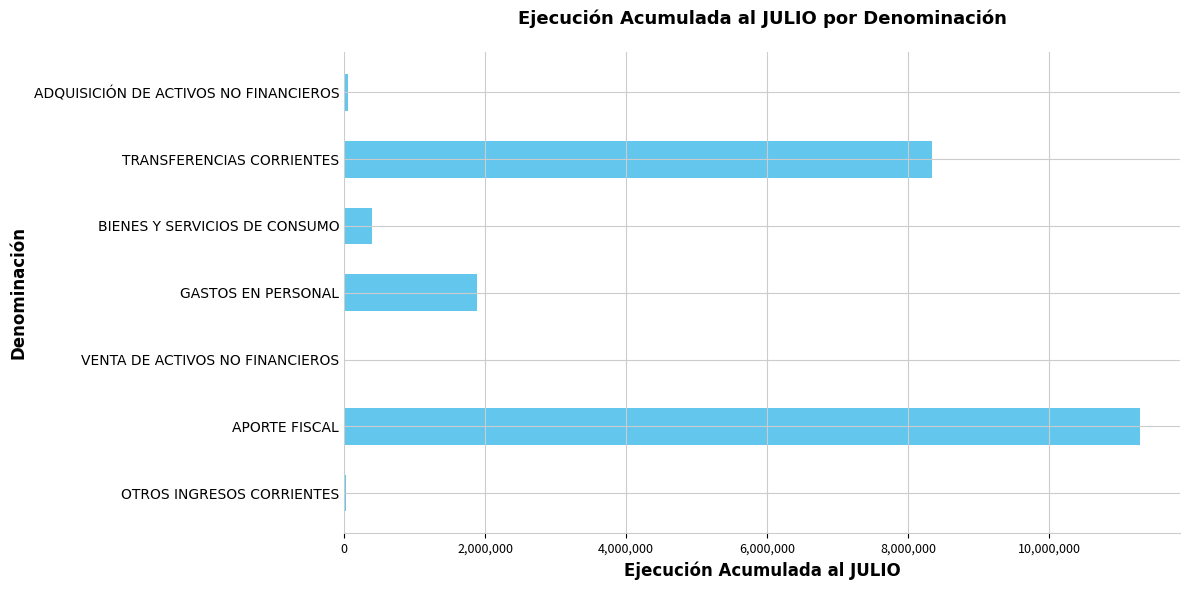

Is it true that the value at APORTE FISCAL is 2825427?

False